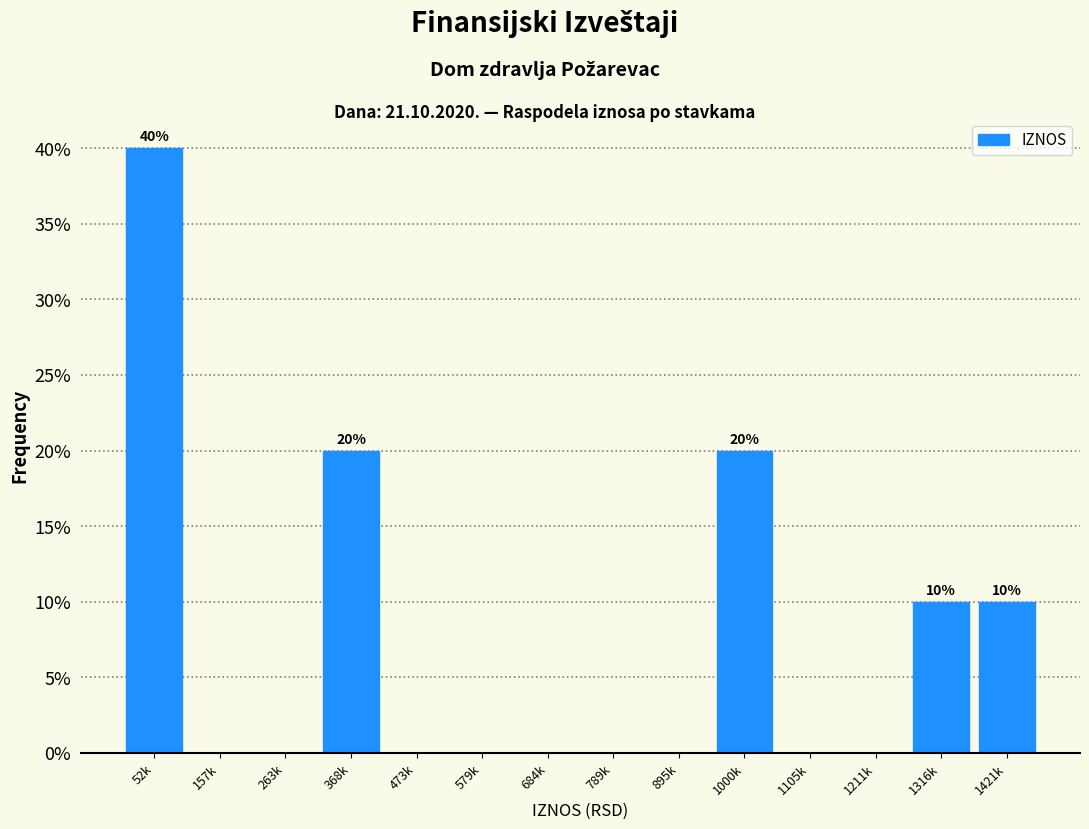

Reading left to right, extract all data points from this chart.

52k=40	157k=0	263k=0	368k=20	473k=0	579k=0	684k=0	789k=0	895k=0	1000k=20	1105k=0	1211k=0	1316k=10	1421k=10